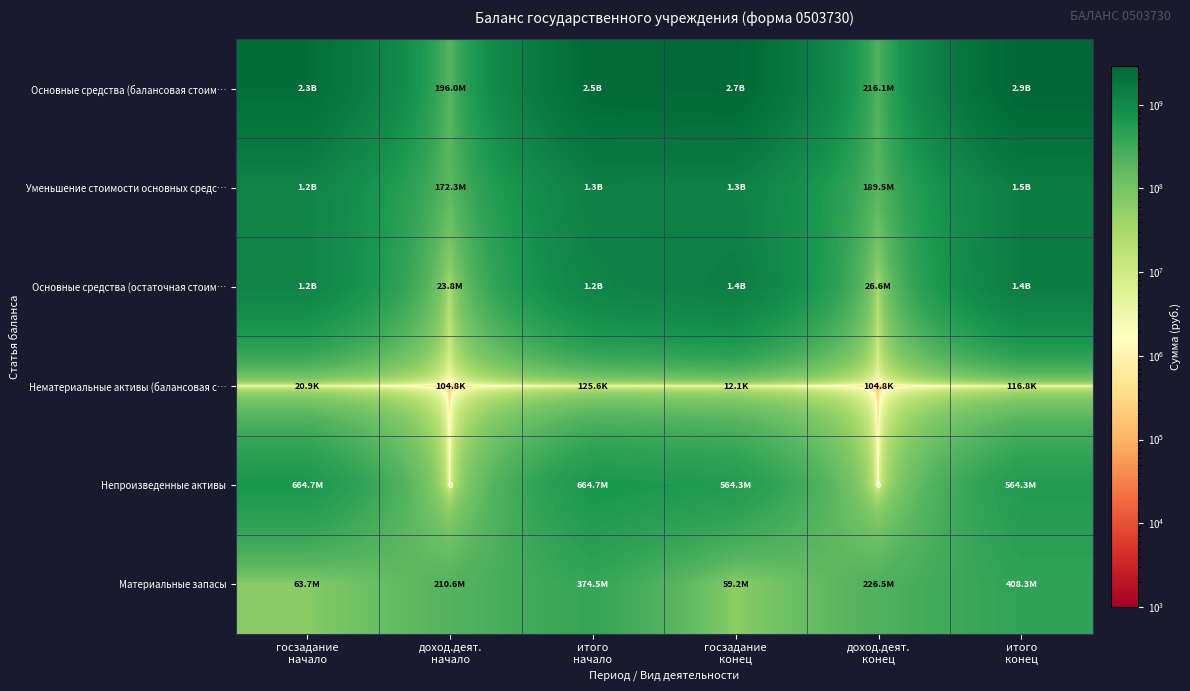

The value of Нематериальные активы (балансовая с… at госзадание начало is 36784.3. True or false?

False